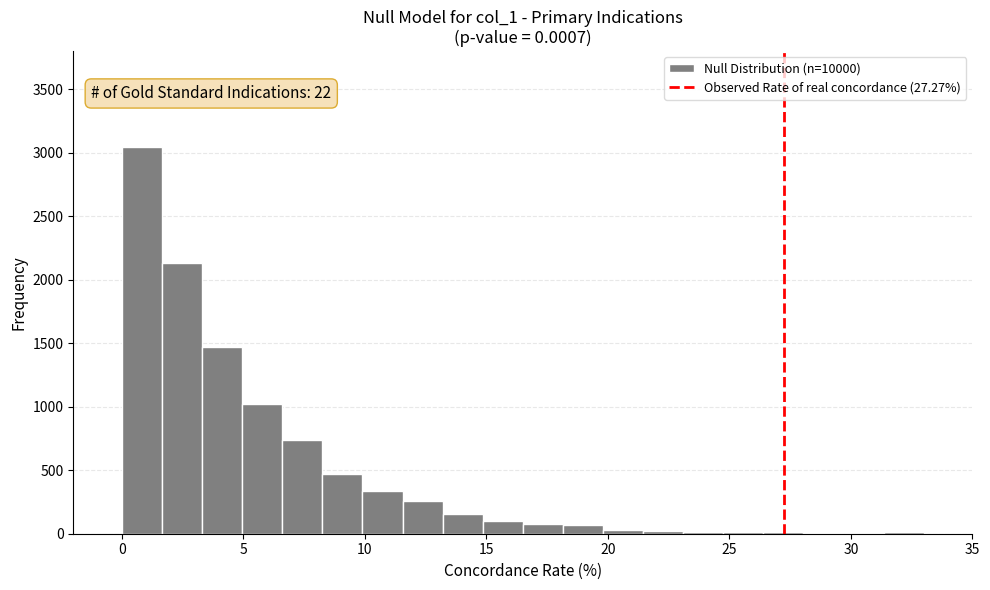

Around what value on the x-axis is the tallest bar? Give the approximate position of its centre, as read against the axis.

1.0